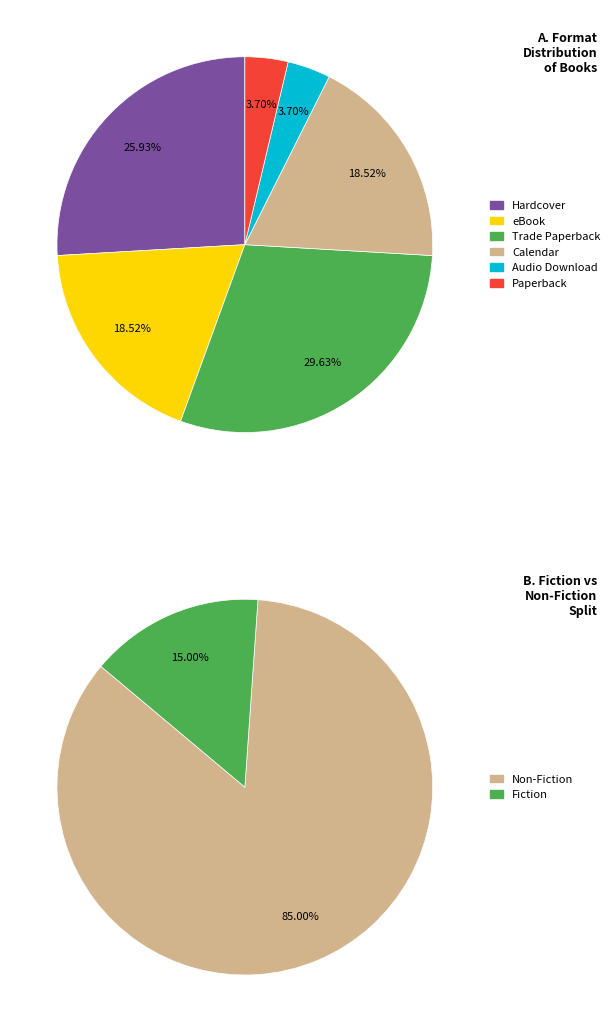

True or false: Paperback accounts for 13% of the total.

False